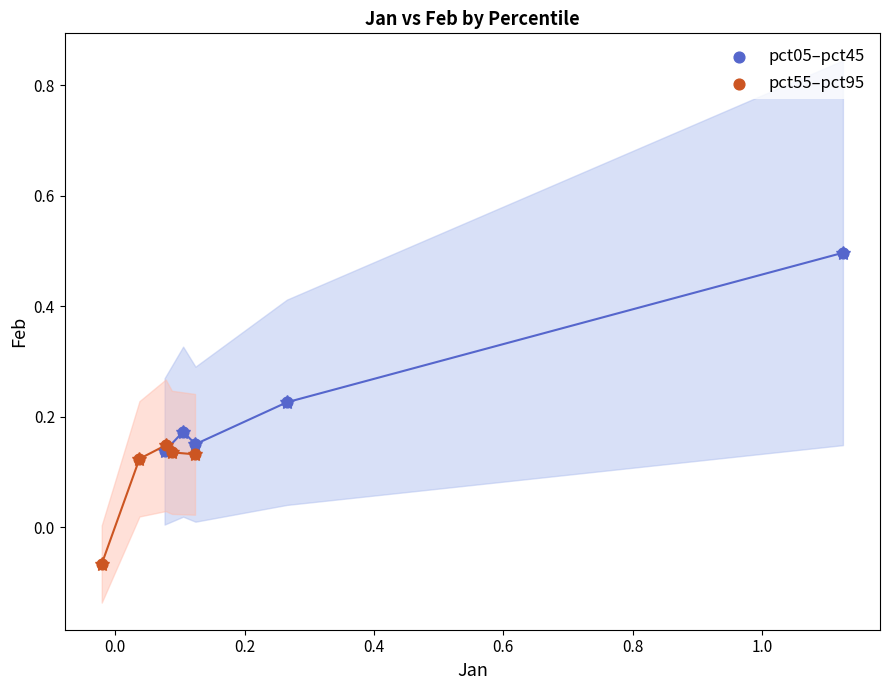

Which series reaches the minimum Y coordinate?

pct55–pct95